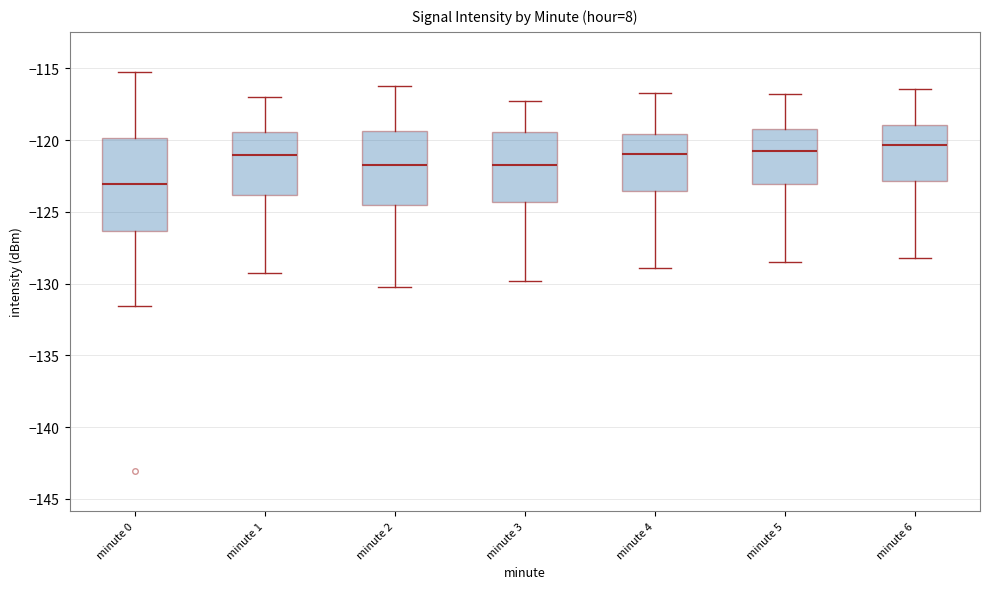

Reading left to right, read every box against the y-axis: the position of its median line, the range the box covers, and the ends of its whiskers. The values are not printed on the chart, so give them approximately, as read against the axis.

minute 0: median -123.0, box -126.5 to -120.0, whiskers -131.5 to -115.0
minute 1: median -121.0, box -124.0 to -119.5, whiskers -129.0 to -117.0
minute 2: median -121.5, box -124.5 to -119.5, whiskers -130.0 to -116.0
minute 3: median -121.5, box -124.5 to -119.5, whiskers -130.0 to -117.5
minute 4: median -121.0, box -123.5 to -119.5, whiskers -129.0 to -116.5
minute 5: median -120.5, box -123.0 to -119.0, whiskers -128.5 to -117.0
minute 6: median -120.5, box -123.0 to -119.0, whiskers -128.0 to -116.5